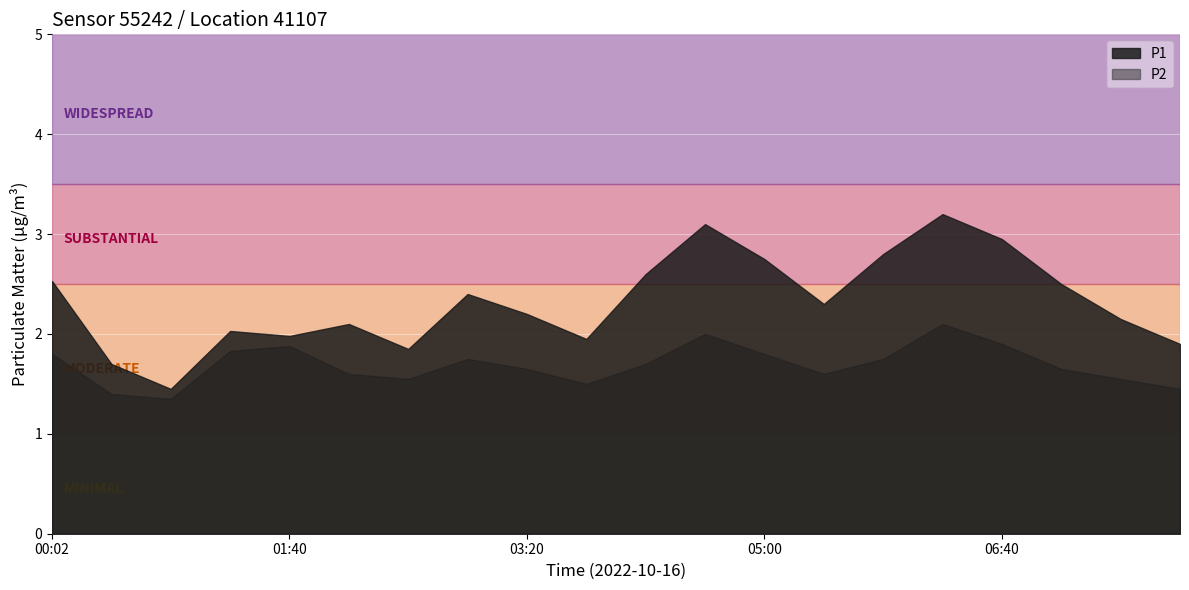

Which series has the largest range (max minus min)?

P1